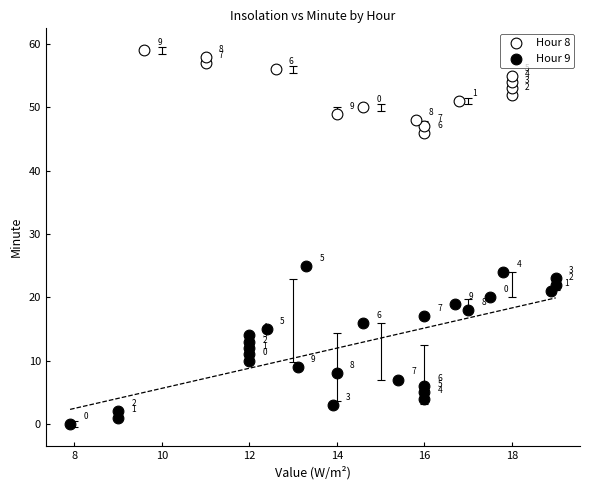

Which series has the largest Y range (max minus min)?

Hour 9